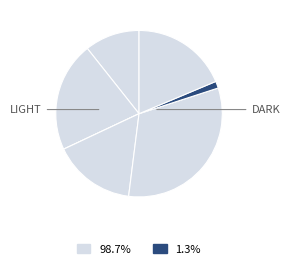

How many slices are in this pie chart?

7